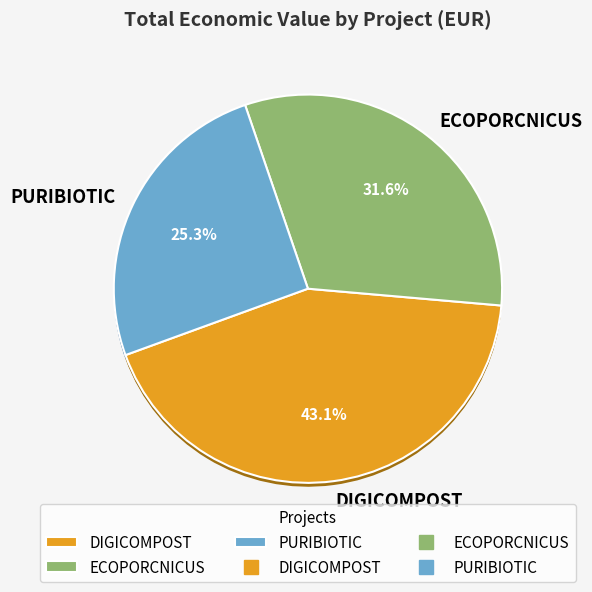

Rank the categories by value from highest to lowest.

DIGICOMPOST, ECOPORCNICUS, PURIBIOTIC